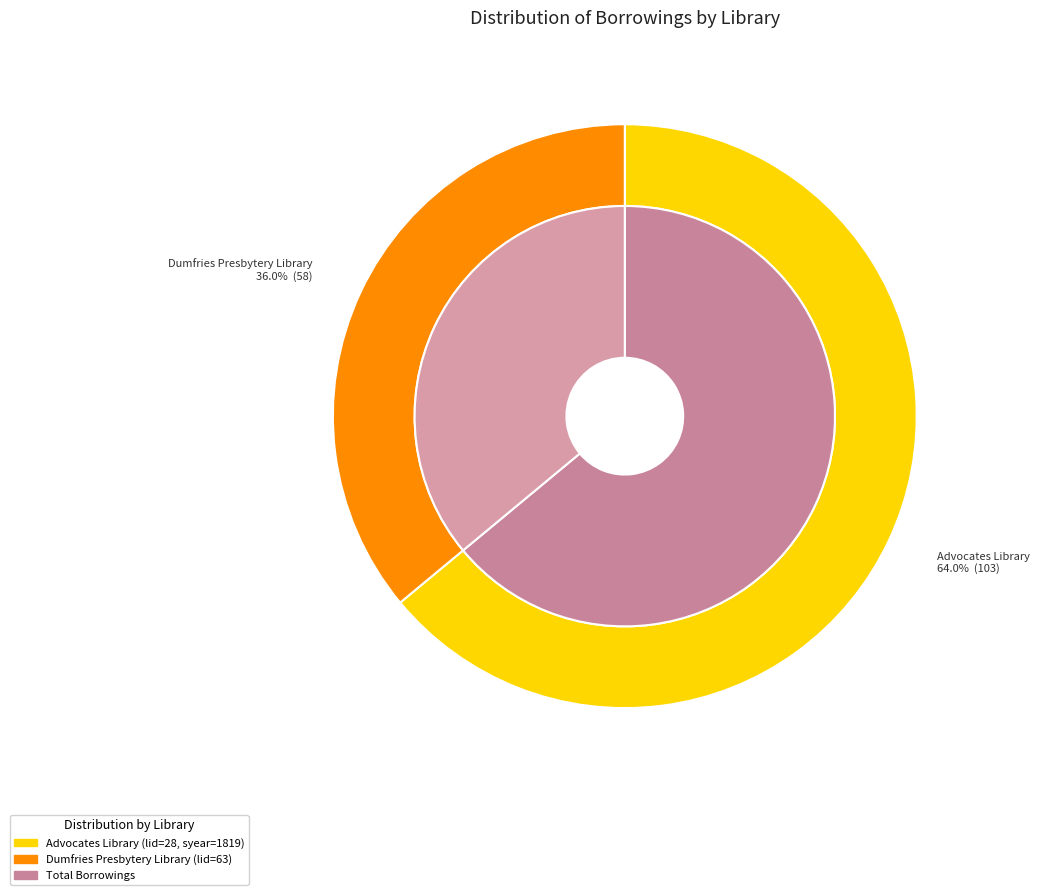

Do Dumfries Presbytery Library (lid=63) and Advocates Library (lid=28) together represent more than half of the pie?

Yes